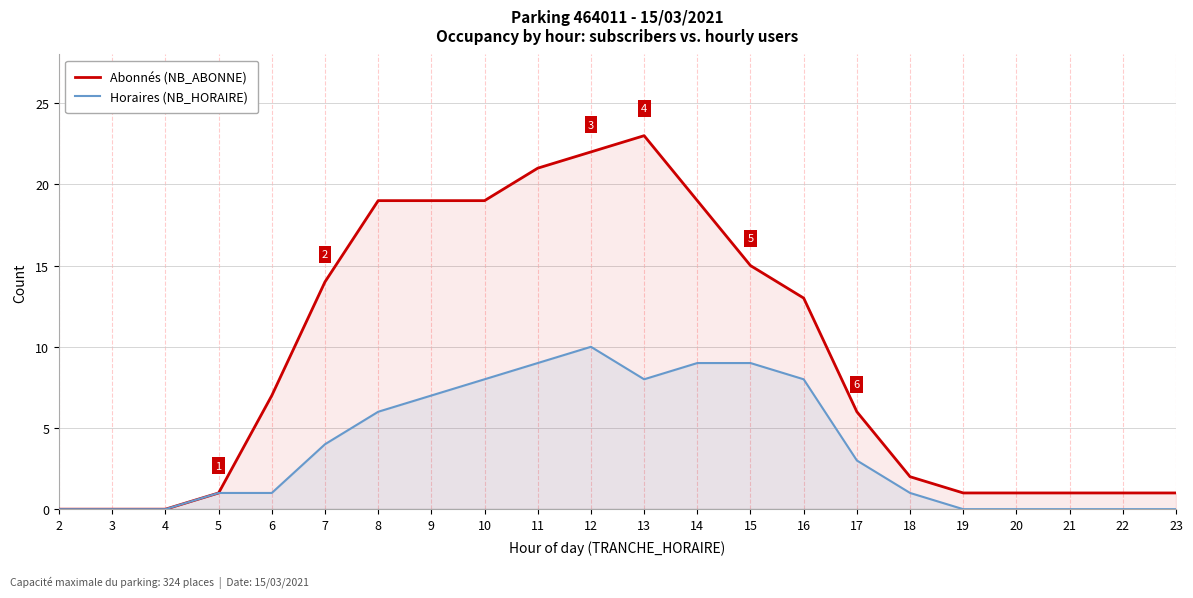

How many data points in Abonnés (NB_ABONNE) are above 7?

10